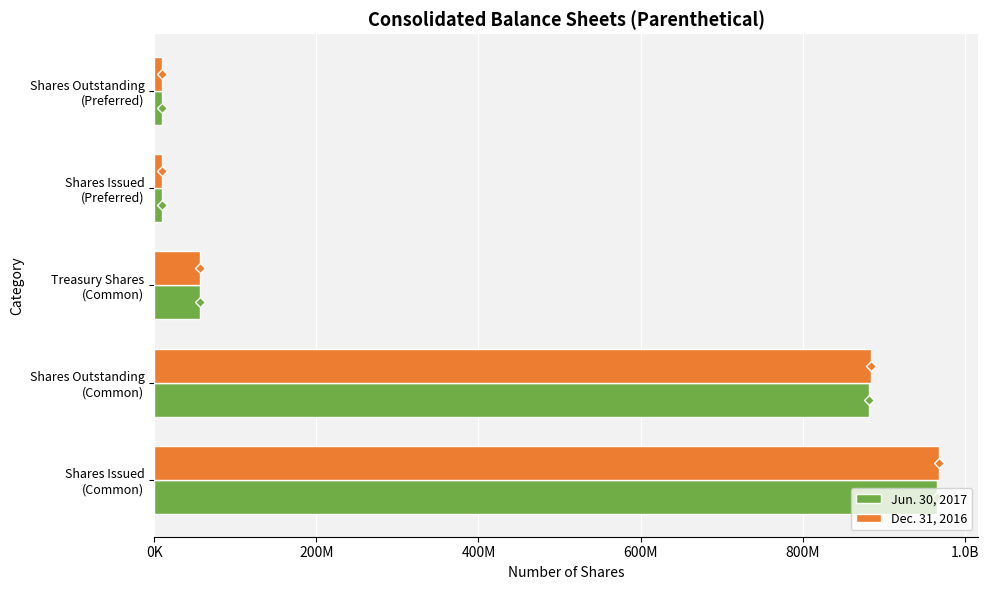

Rank the series by their maximum value, from lowest to highest.

Jun. 30, 2017, Dec. 31, 2016